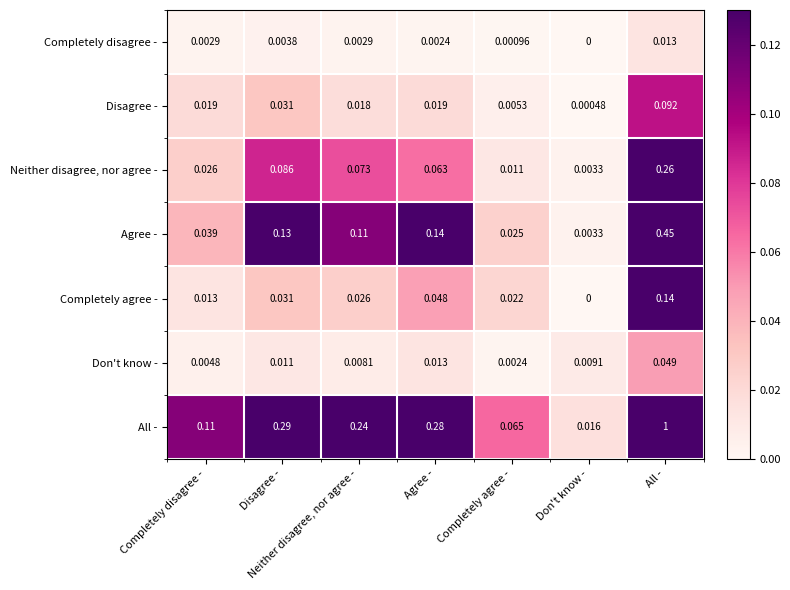

At which category does the chart reach its peak across all series?

All -